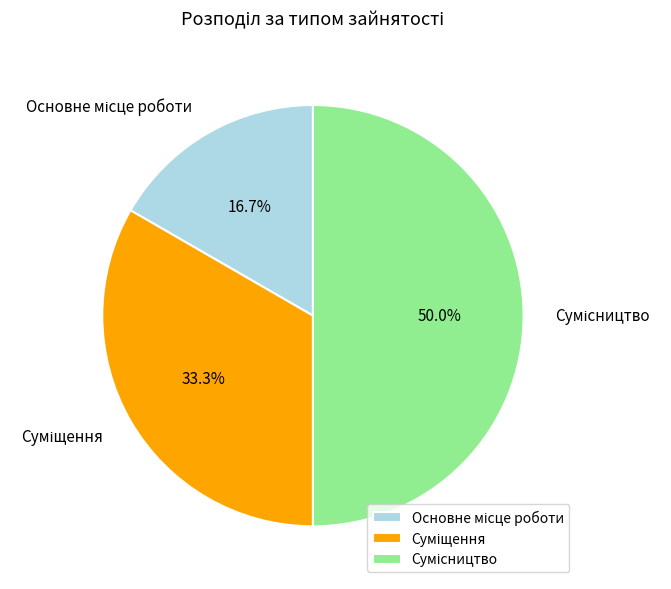

How many segments does this pie chart have?

3